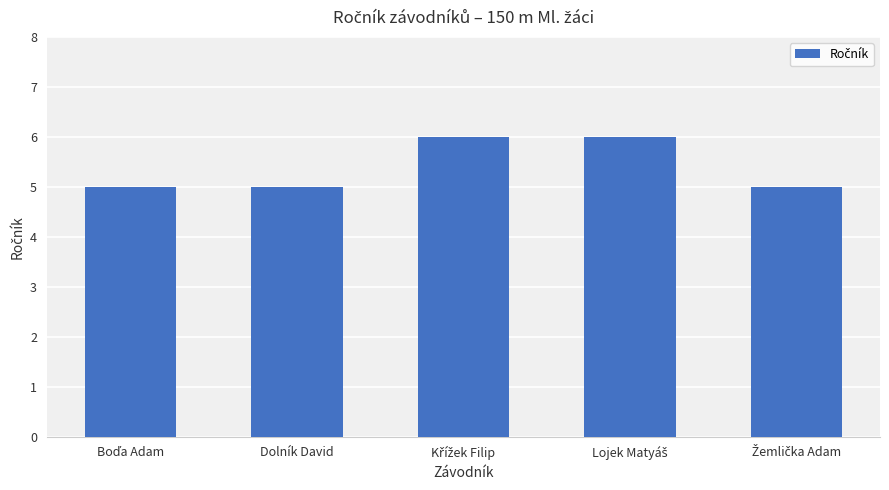

Count the number of categories in the chart.

5